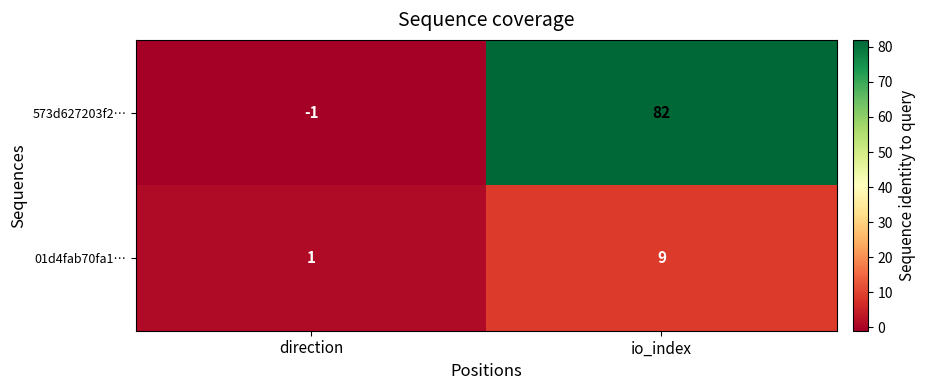

What is the average value of the 01d4fab70fa1… series?

5